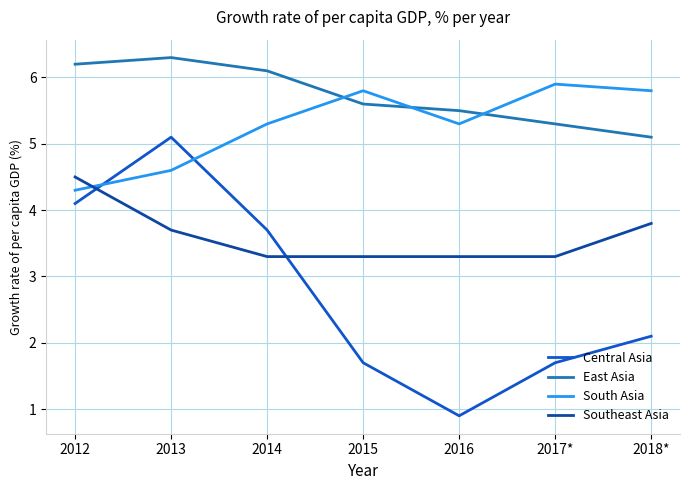

What is the difference between the highest and lowest values at 2017*?

4.2